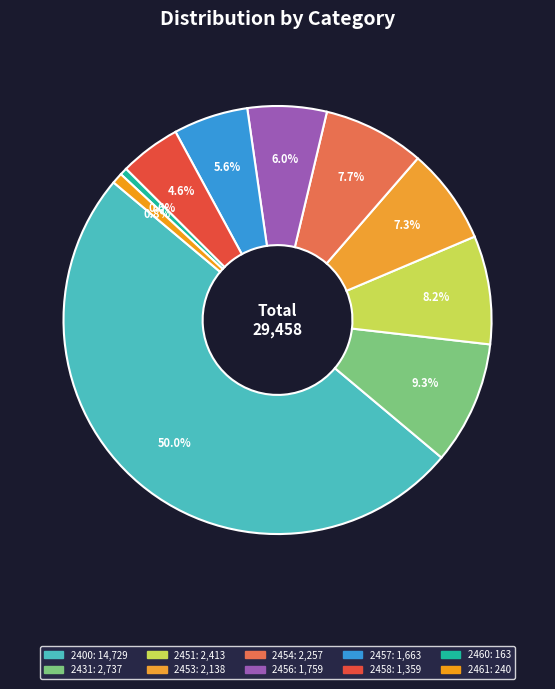

What percentage is the 2431 slice, to the nearest percent?

9%